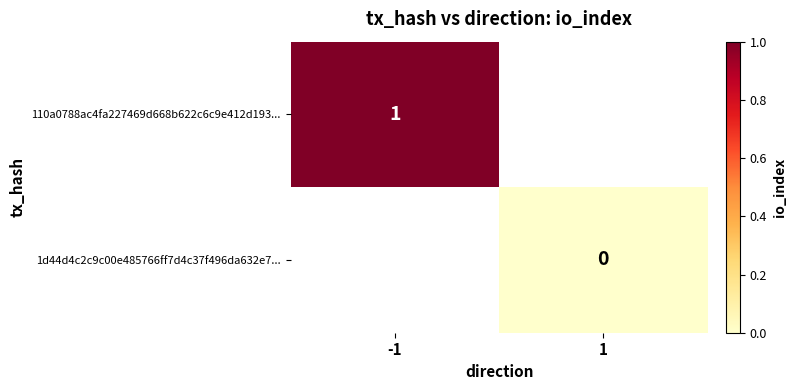

The value of 110a0788ac4fa227469d668b622c6c9e412d193... at -1 is 1. True or false?

True